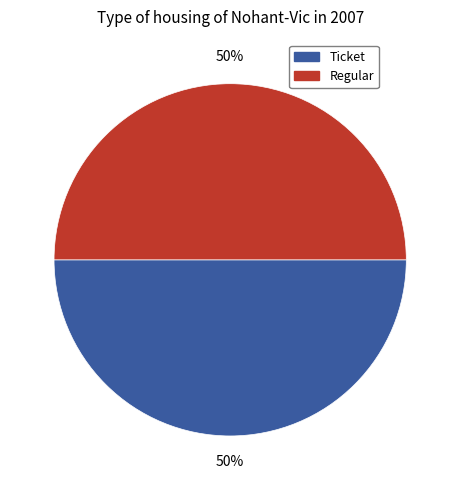

To the nearest percent, what portion does Ticket represent?

50%